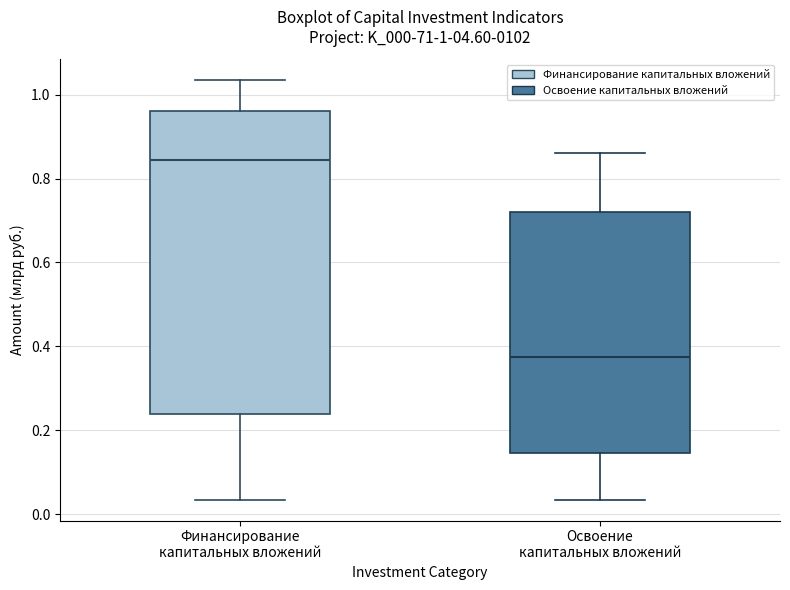

Comparing the boxes themselves (not the whiskers), which one is the tallest?

Финансирование капитальных вложений